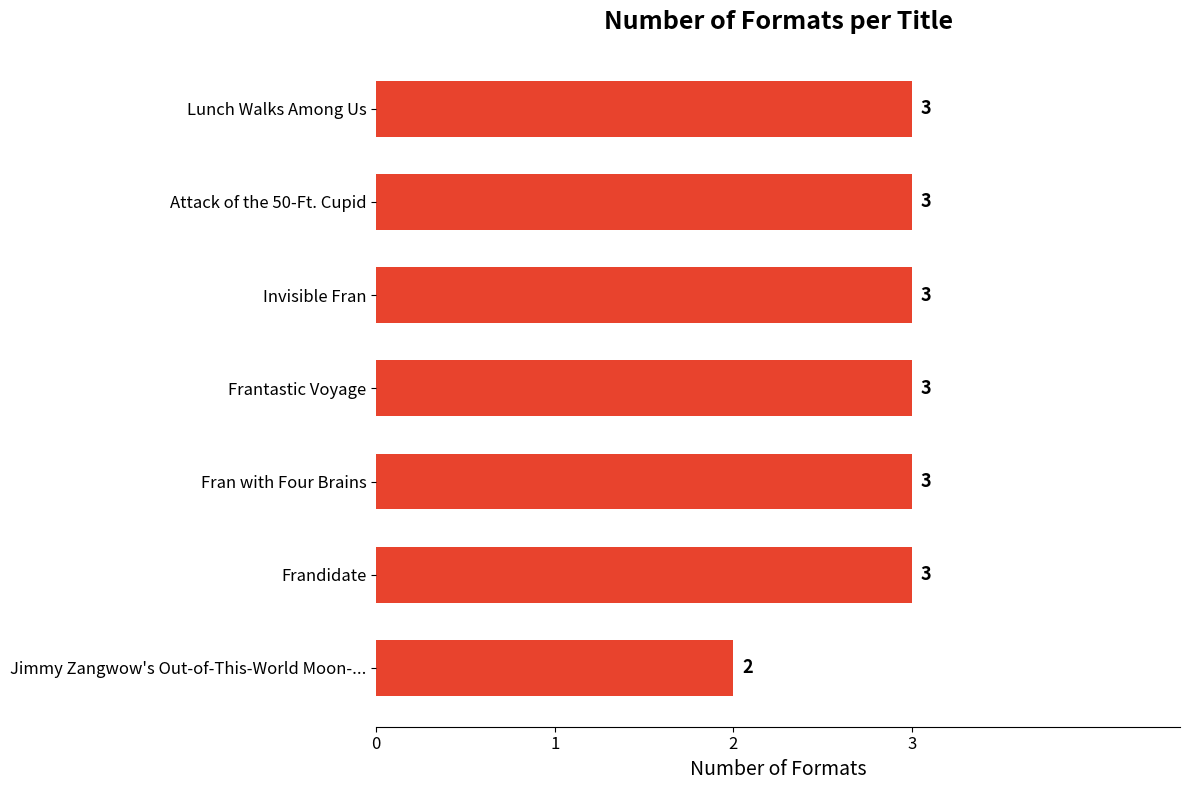

What is the average value?

3